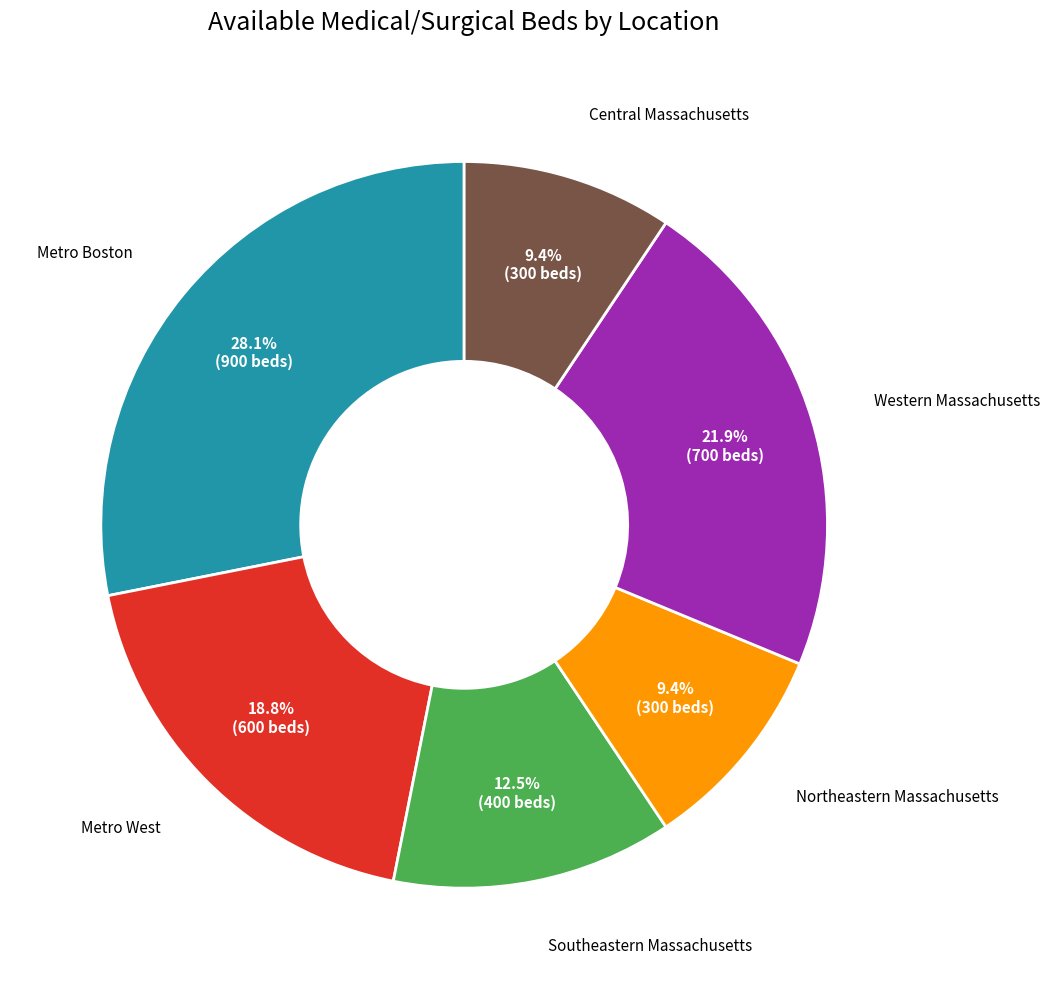

Does Southeastern Massachusetts account for over 50% of the chart?

No